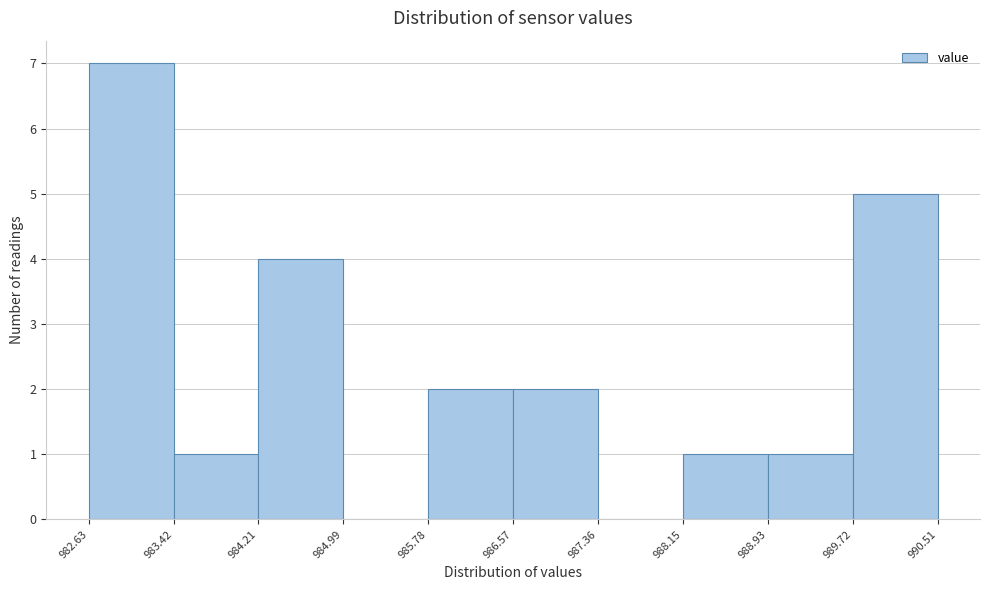

Reading left to right, list every bar in this chart as the range it spans on the x-axis followed by its height. The values are not printed on the chart, so give them approximately, as read against the axis.

982.63 to 983.42: 7
983.42 to 984.21: 1
984.21 to 984.99: 4
984.99 to 985.78: 0
985.78 to 986.57: 2
986.57 to 987.36: 2
987.36 to 988.15: 0
988.15 to 988.93: 1
988.93 to 989.72: 1
989.72 to 990.51: 5